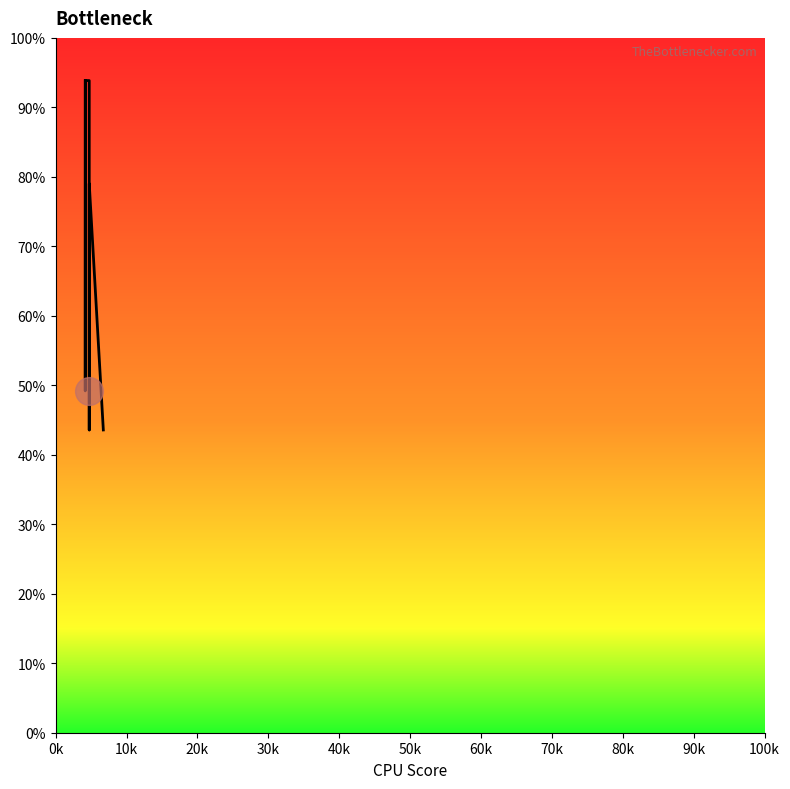

Which has a higher value, 60k or 50k?

50k